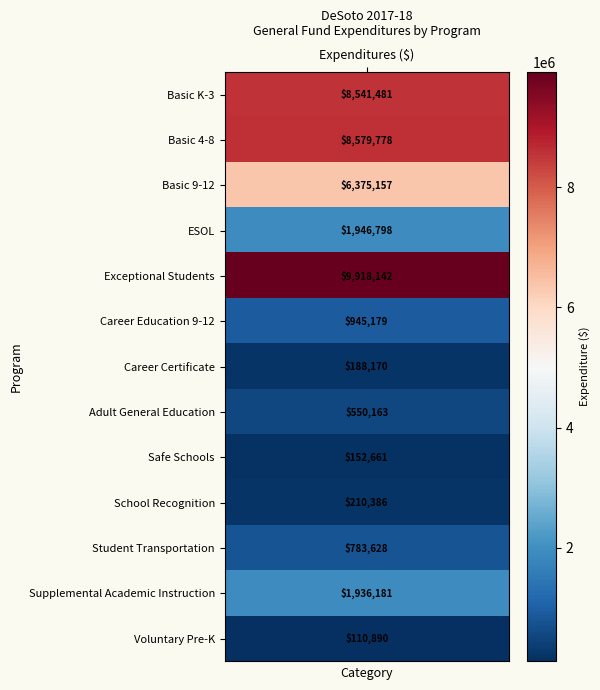

What is the maximum value shown in the chart?

9918142